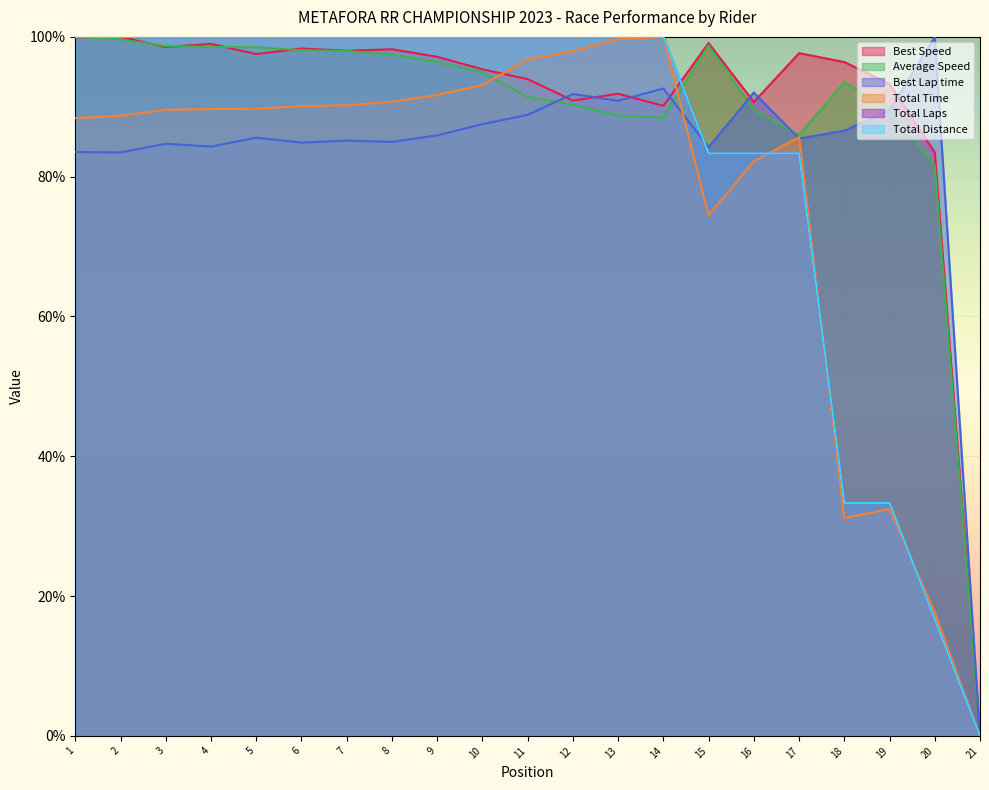

How many series are shown in this chart?

6